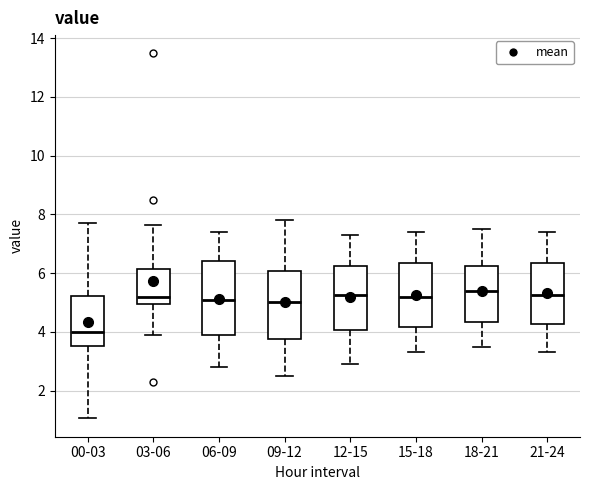

Reading left to right, transcribe this box plot: for each box, give where its median line is, the range the box spans, and where its two whiskers end, as read against the y-axis. The values are not printed on the chart, so give them approximately, as read against the axis.

00-03: median 4.0, box 3.6 to 5.2, whiskers 1.0 to 7.8
03-06: median 5.2, box 5.0 to 6.2, whiskers 4.0 to 7.6
06-09: median 5.2, box 3.8 to 6.4, whiskers 2.8 to 7.4
09-12: median 5.0, box 3.8 to 6.0, whiskers 2.6 to 7.8
12-15: median 5.2, box 4.0 to 6.2, whiskers 3.0 to 7.4
15-18: median 5.2, box 4.2 to 6.4, whiskers 3.4 to 7.4
18-21: median 5.4, box 4.4 to 6.2, whiskers 3.6 to 7.6
21-24: median 5.2, box 4.2 to 6.4, whiskers 3.4 to 7.4